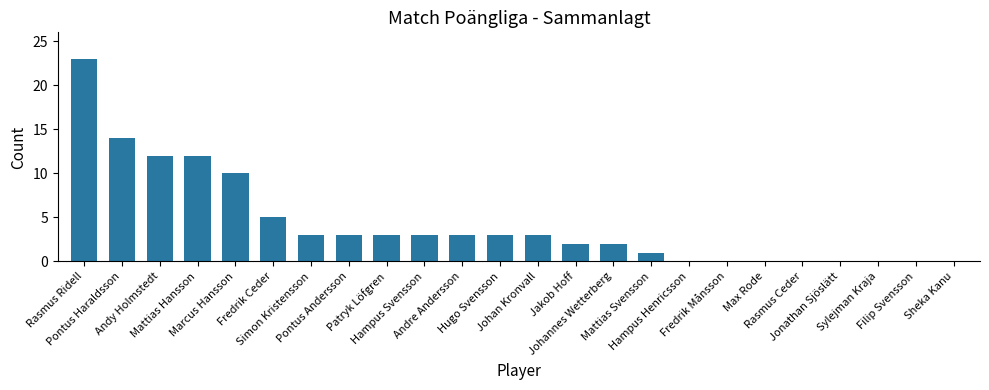

What is the greatest value displayed?

23